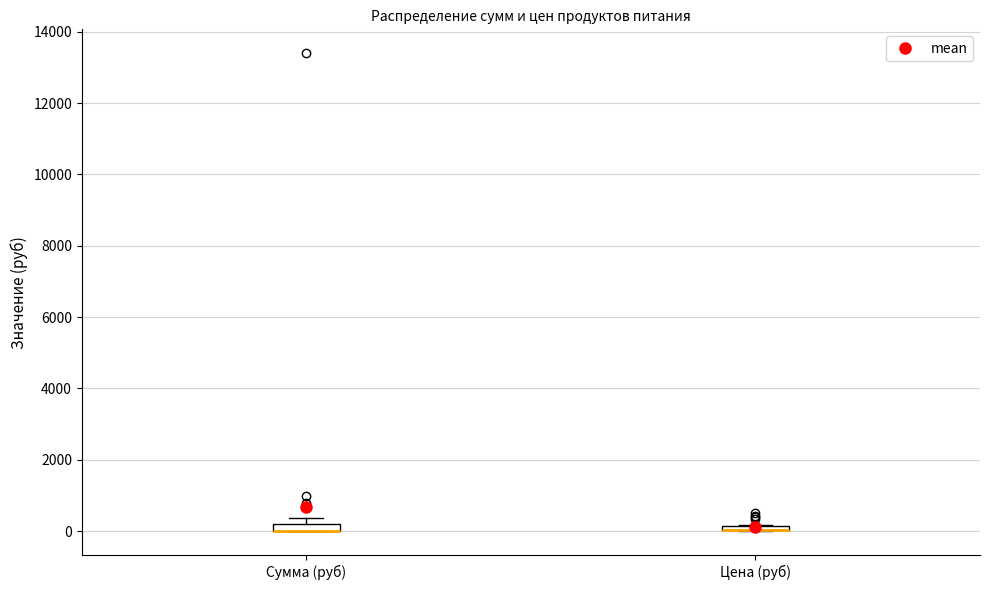

Where is the lower edge of the box for Цена (руб) on the y-axis? The values are not printed on the chart, so give them approximately, as read against the axis.

0